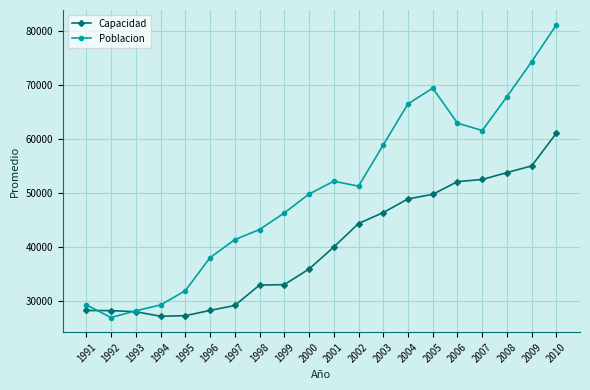

How many values in the Poblacion series are below 51275?

10